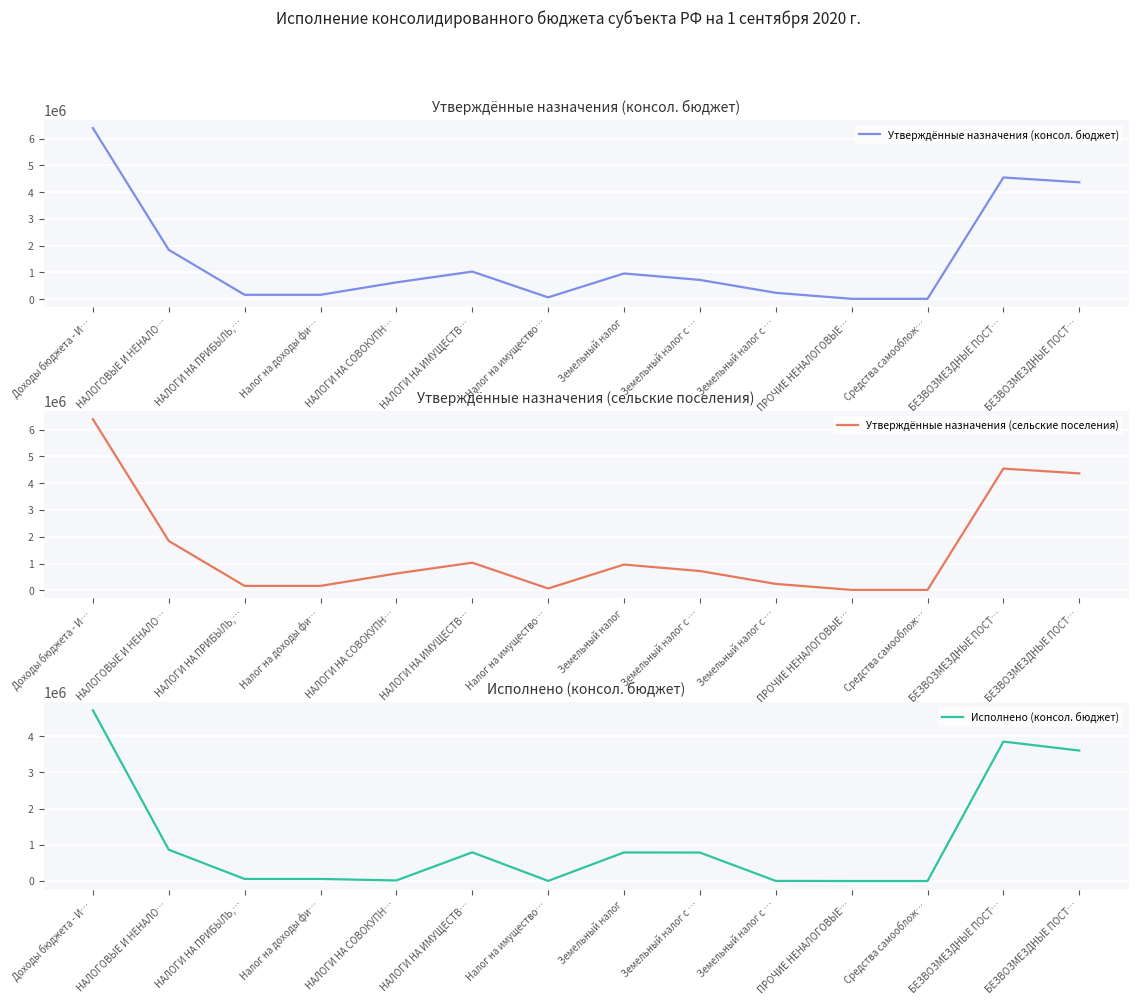

Is the value of Утверждённые назначения (консол. бюджет) at БЕЗВОЗМЕЗДНЫЕ ПОСТ… greater than the value of Утверждённые назначения (сельские поселения) at НАЛОГИ НА ИМУЩЕСТВ…?

Yes